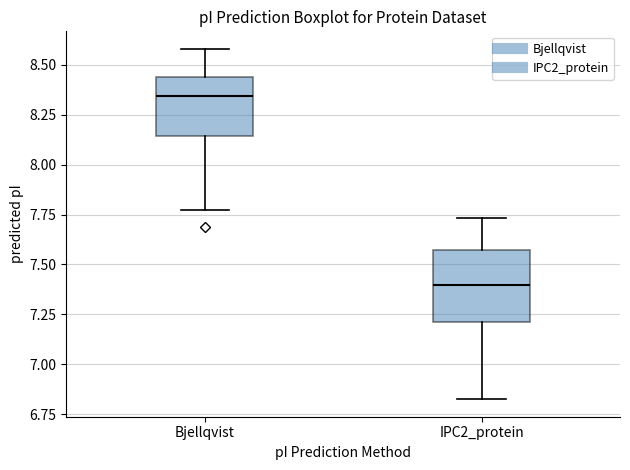

Reading left to right, transcribe this box plot: for each box, give where its median line is, the range the box spans, and where its two whiskers end, as read against the y-axis. The values are not printed on the chart, so give them approximately, as read against the axis.

Bjellqvist: median 8.35, box 8.15 to 8.45, whiskers 7.80 to 8.60
IPC2_protein: median 7.40, box 7.20 to 7.55, whiskers 6.85 to 7.75